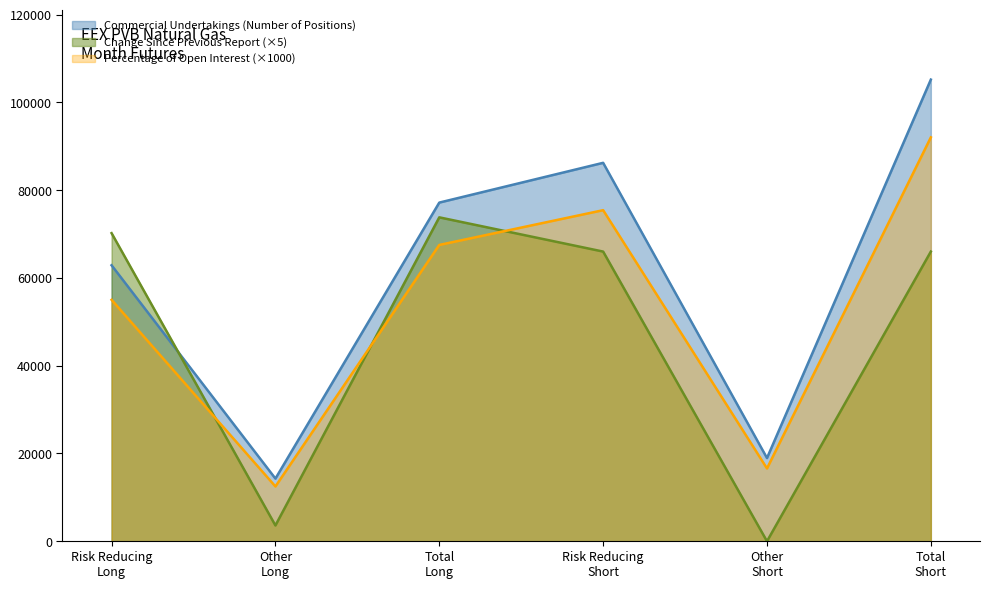

Which label corresponds to the smallest value in the chart?

Other
Short